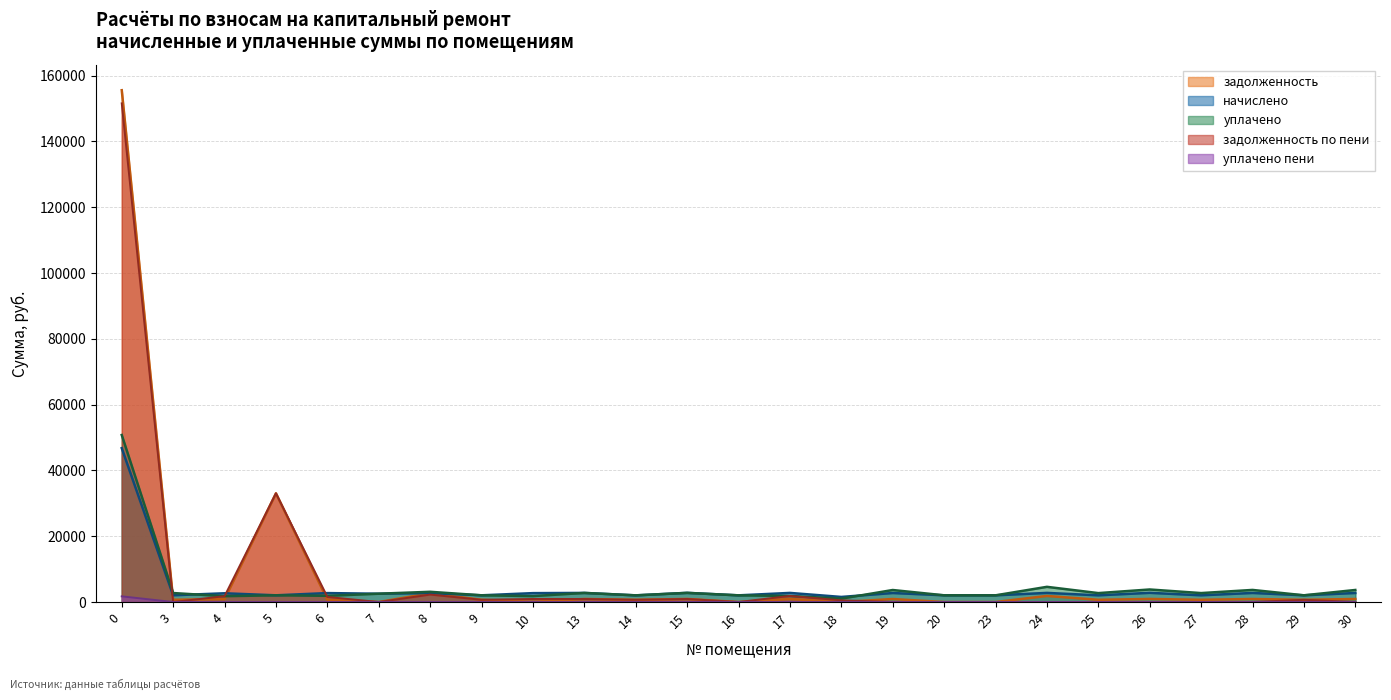

In уплачено пени, how many points are higher than both neighbors (excluding endpoints)?

1